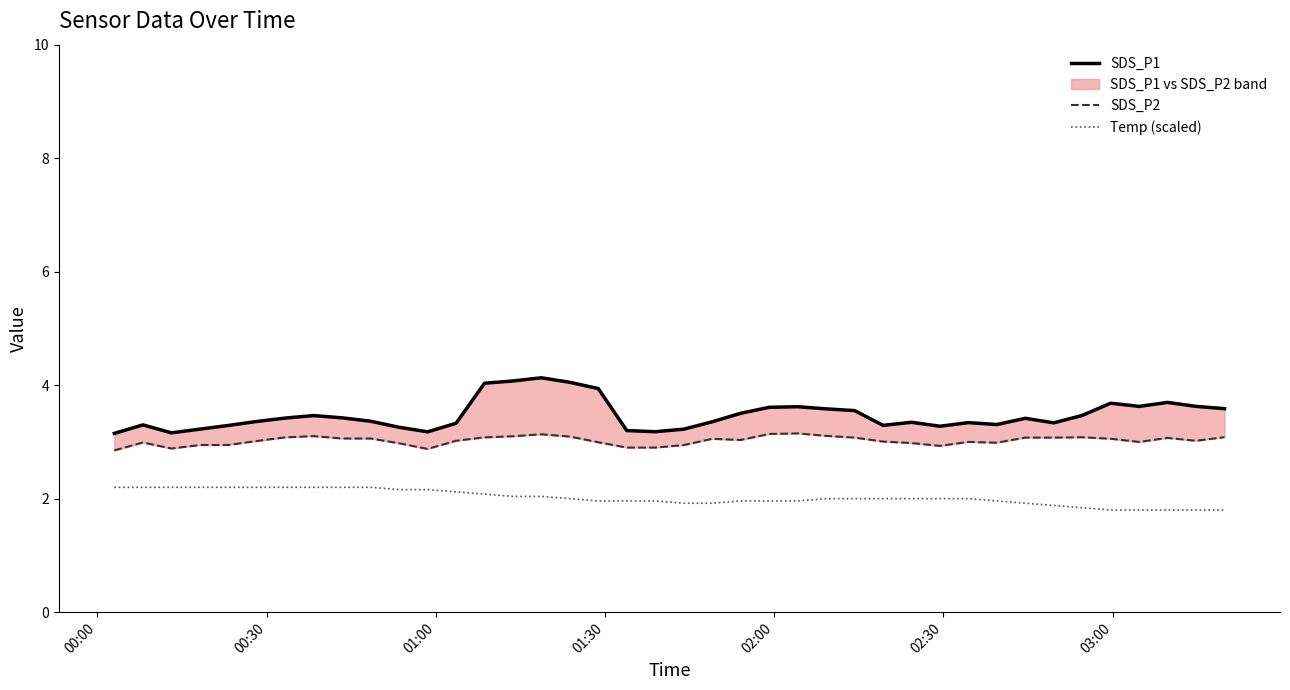

What is the minimum value for Temp (scaled)?

1.8